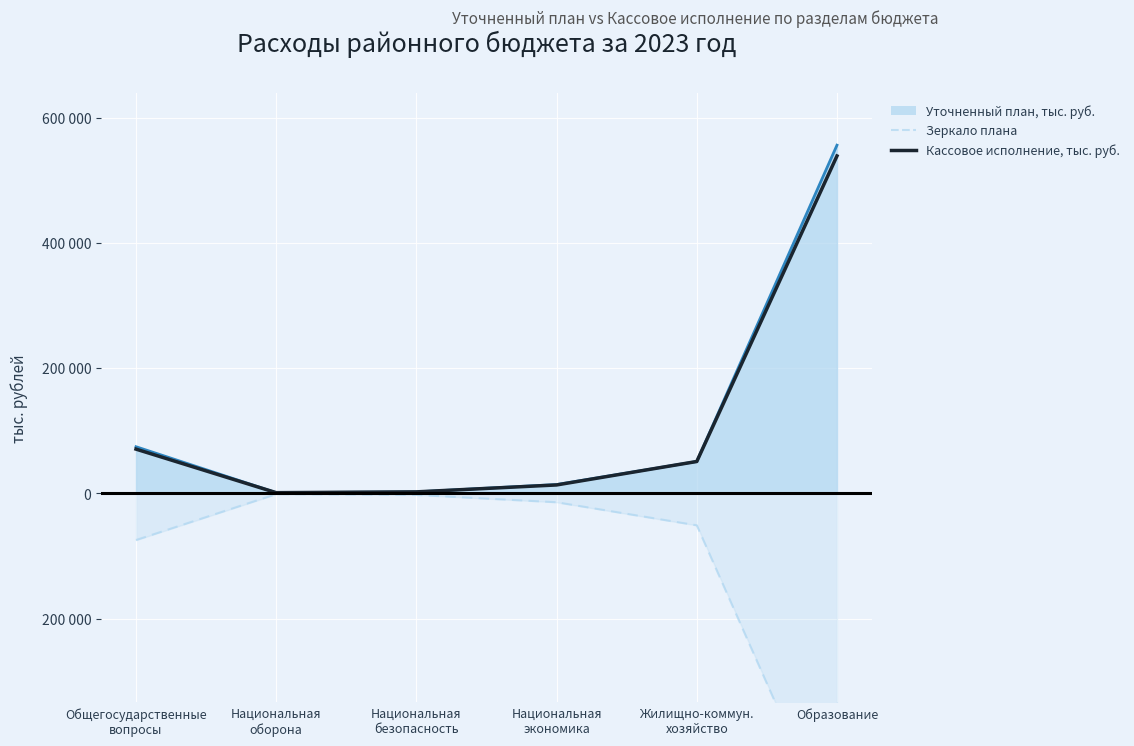

Which has a higher value, Национальная
экономика or Общегосударственные
вопросы?

Общегосударственные
вопросы